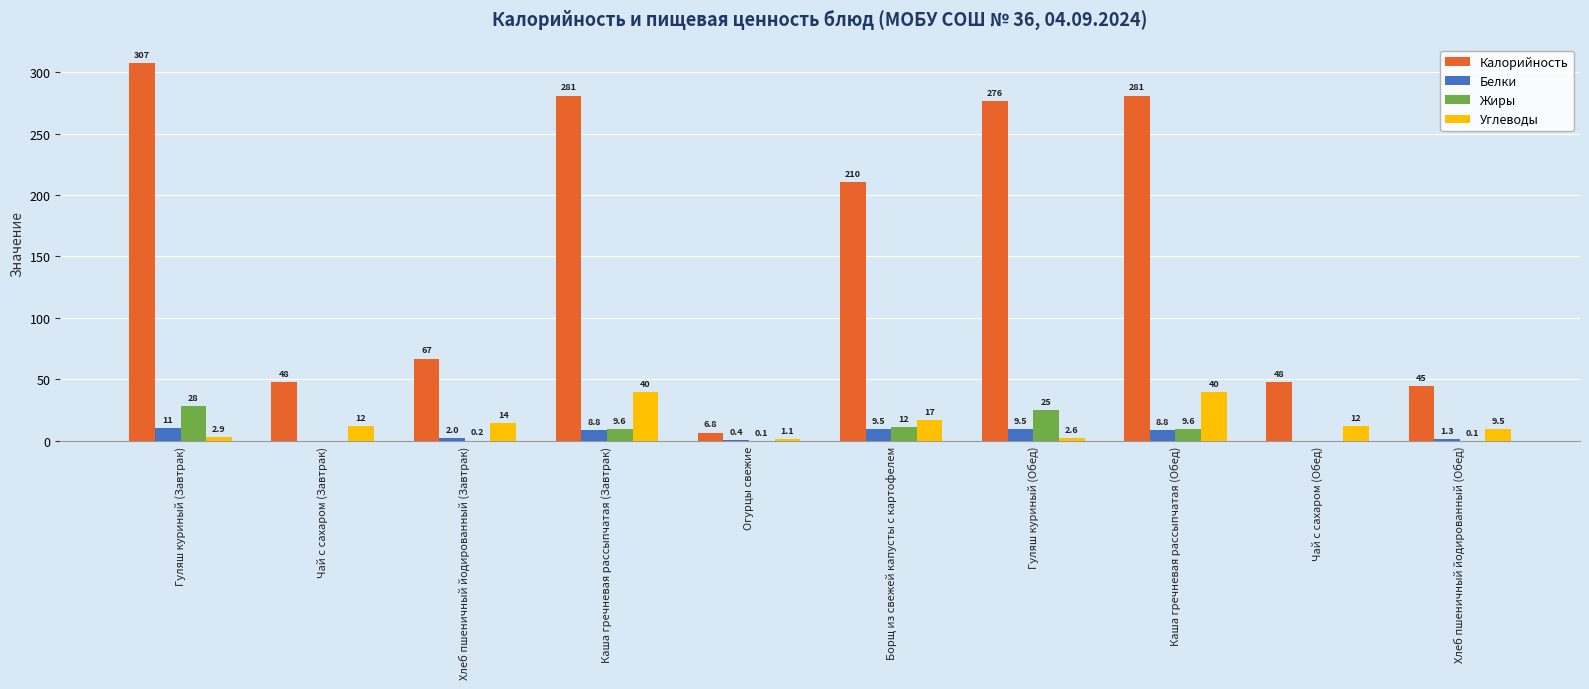

Is the value of Белки at Хлеб пшеничный йодированный (Завтрак) greater than the value of Жиры at Каша гречневая рассыпчатая (Обед)?

No